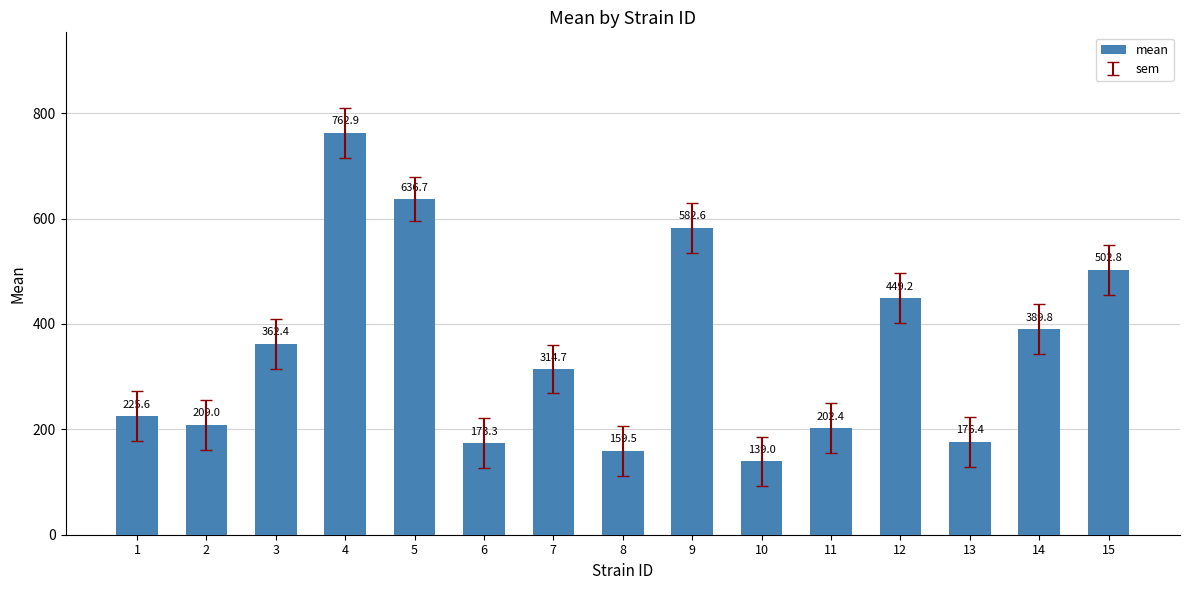

True or false: the data shows 176.4 at 13.

True